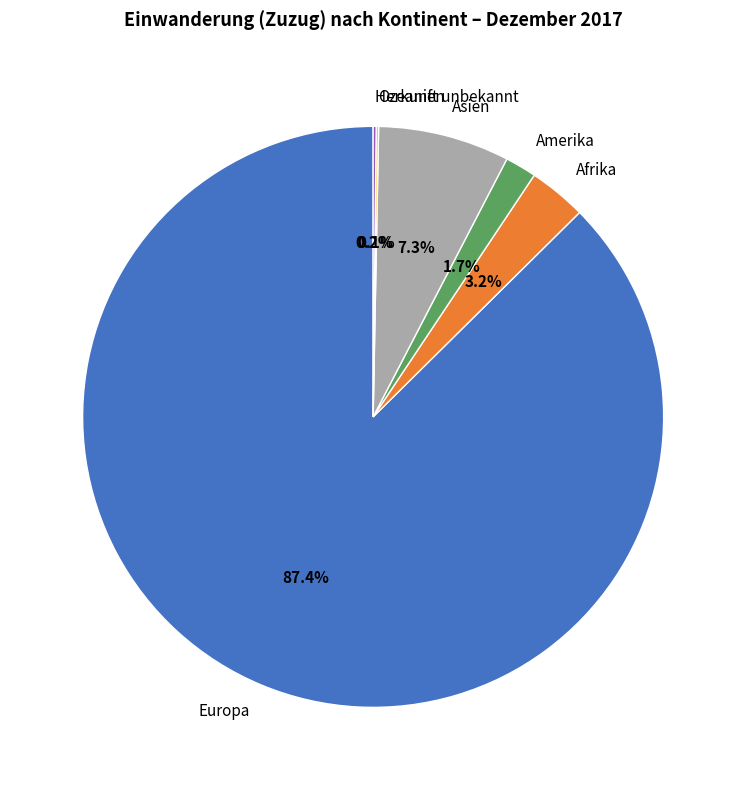

Is there a majority slice in this chart?

Yes